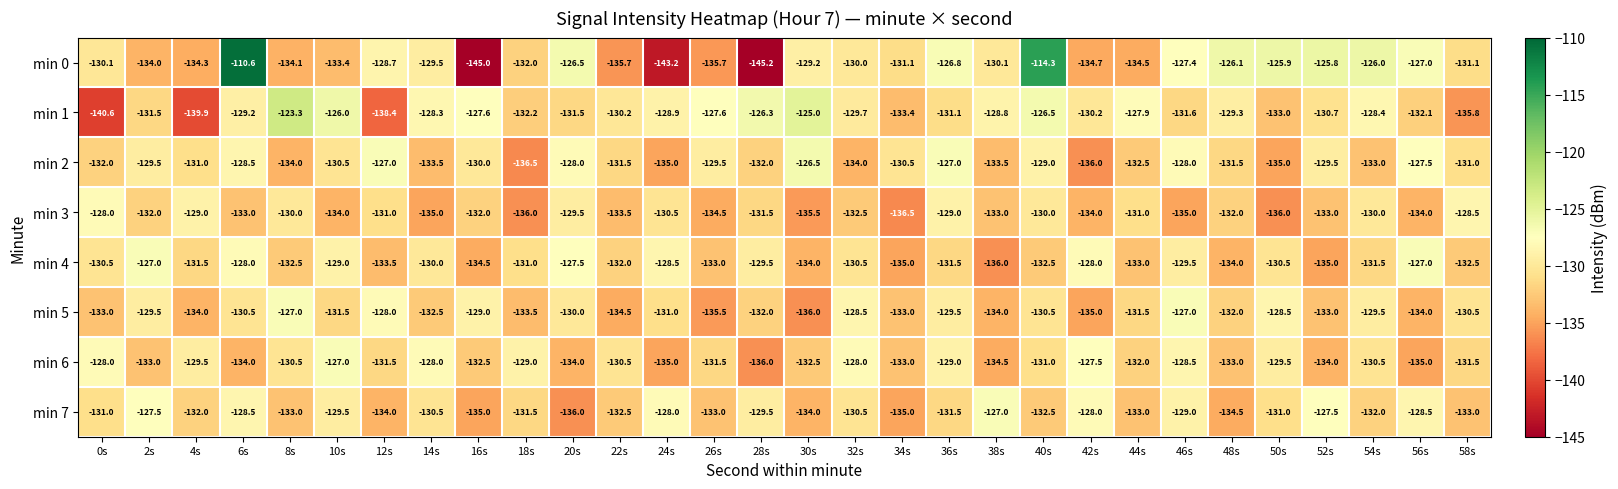

At which label does min 4 reach its minimum?

38s